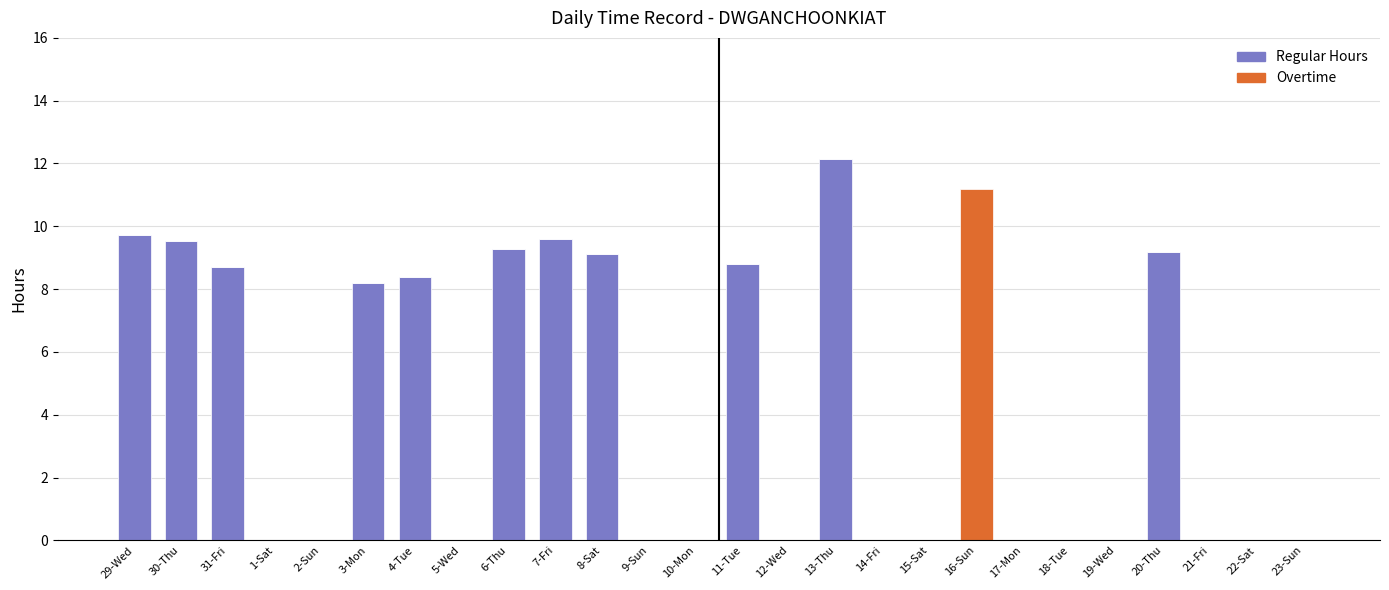

Which category has the highest value in the Regular Hours series?

13-Thu